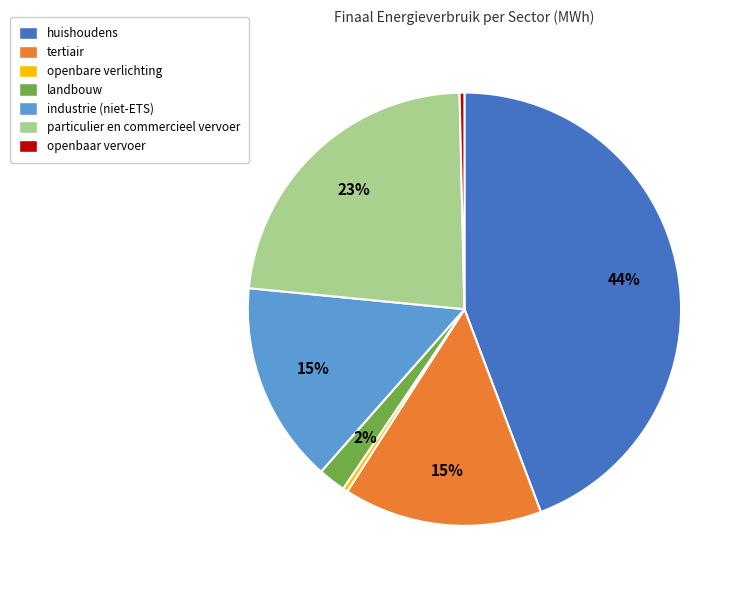

Which has a higher value, industrie (niet-ETS) or landbouw?

industrie (niet-ETS)